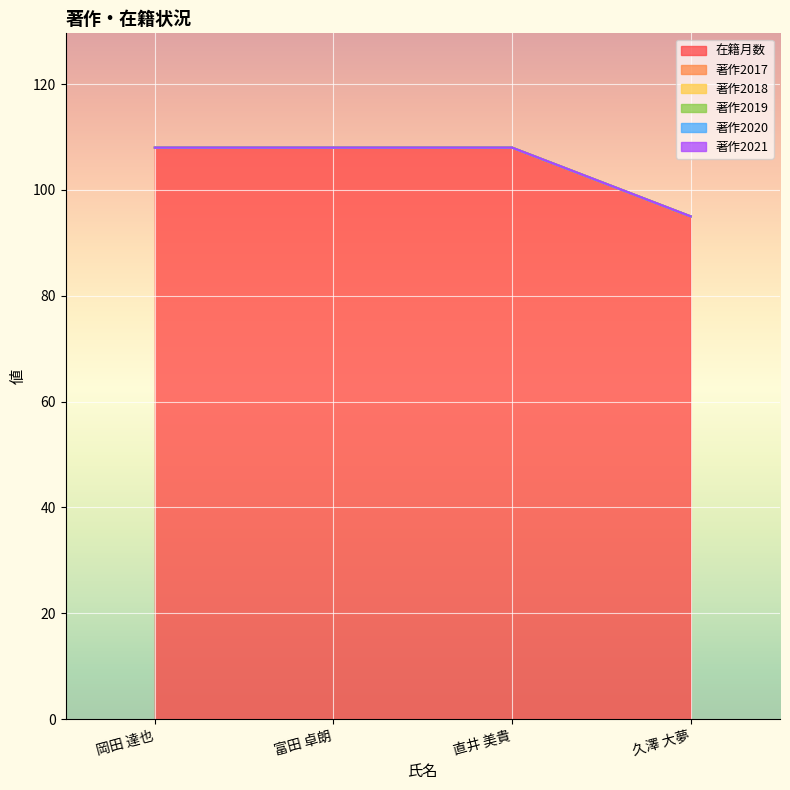

At which category is the sum across all series the highest?

岡田 達也